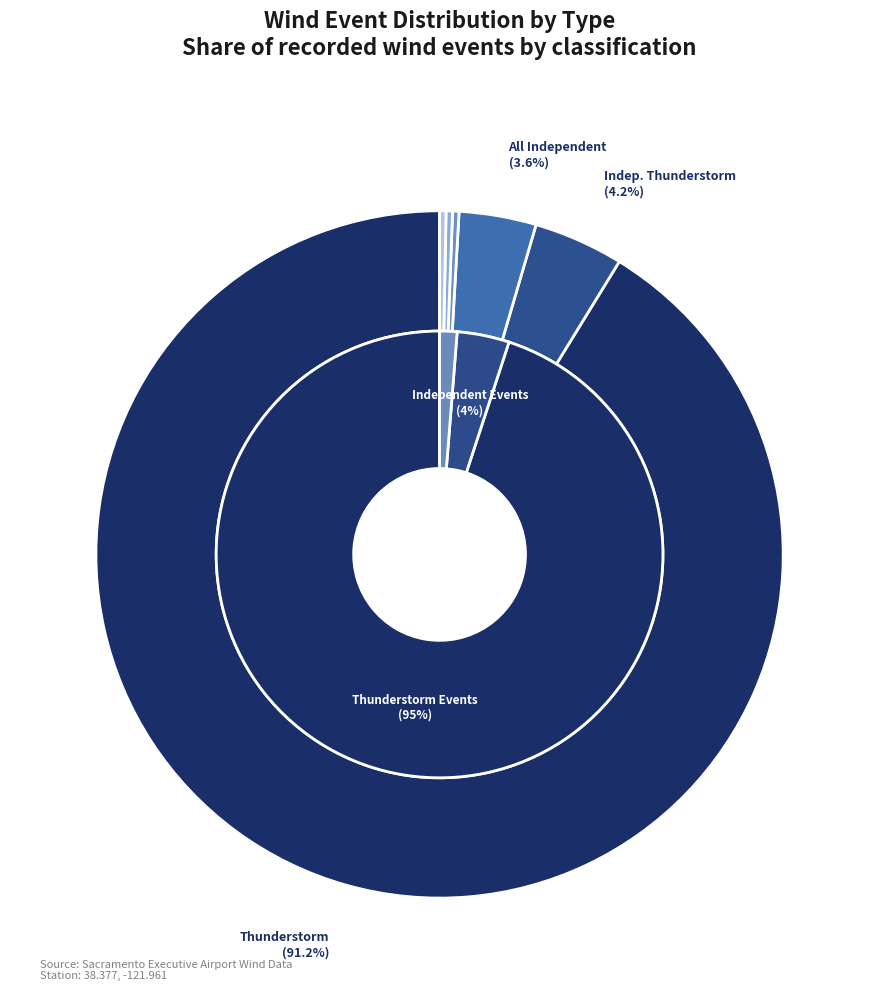

To the nearest percent, what is the average slice percentage?

17%